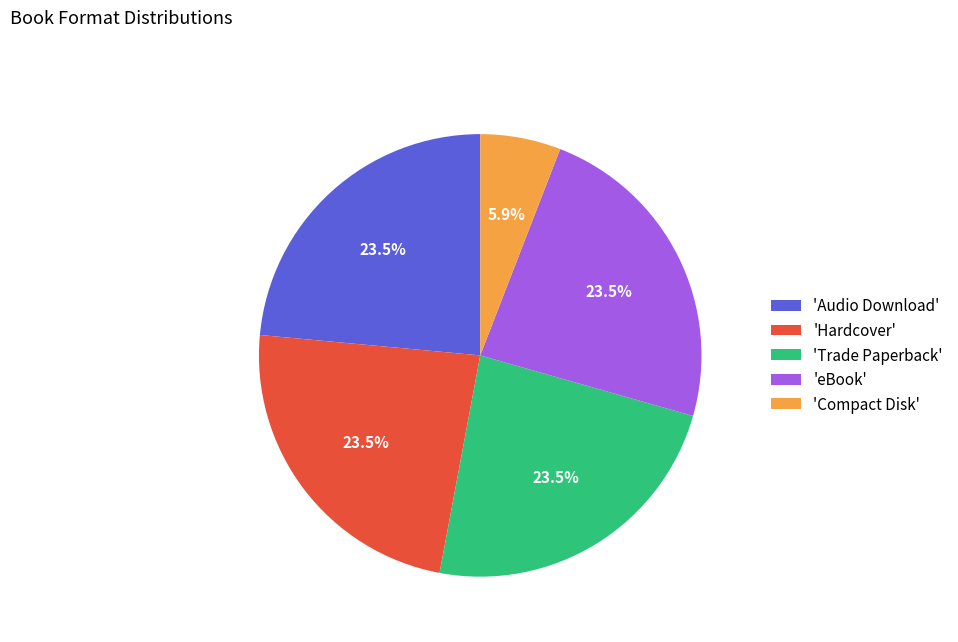

Does 'eBook' represent more than half of the total?

No